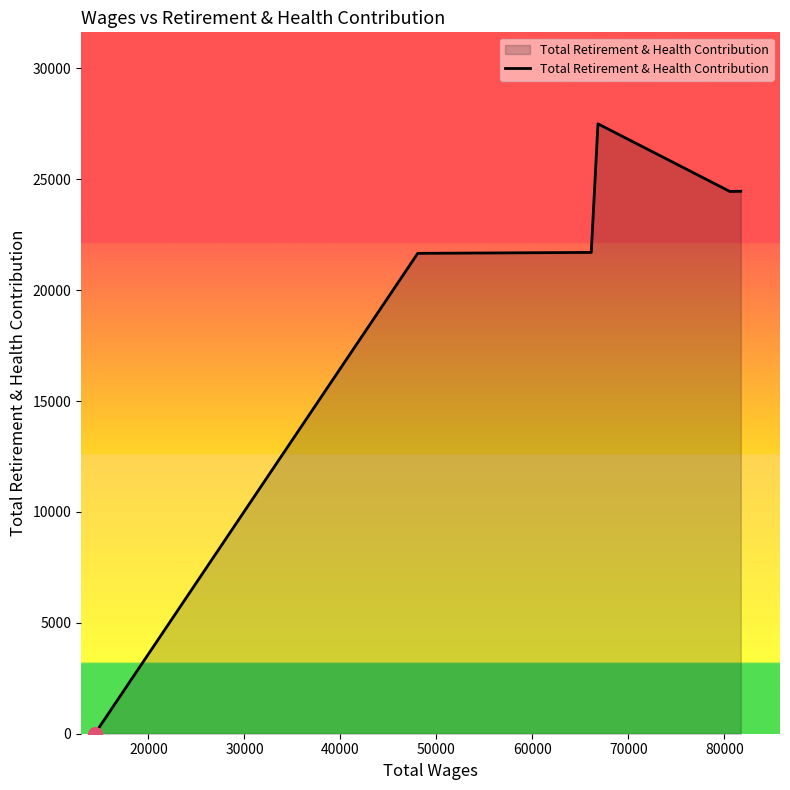

What is the greatest value displayed?

27504